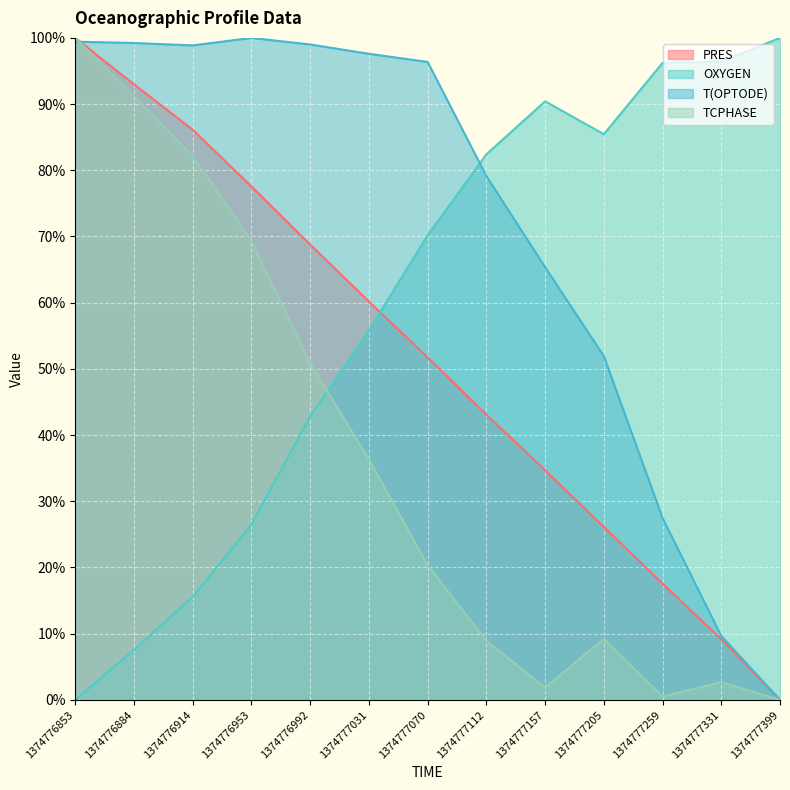

What is the value of the T(OPTODE) point at the 5th from the left?

99.0